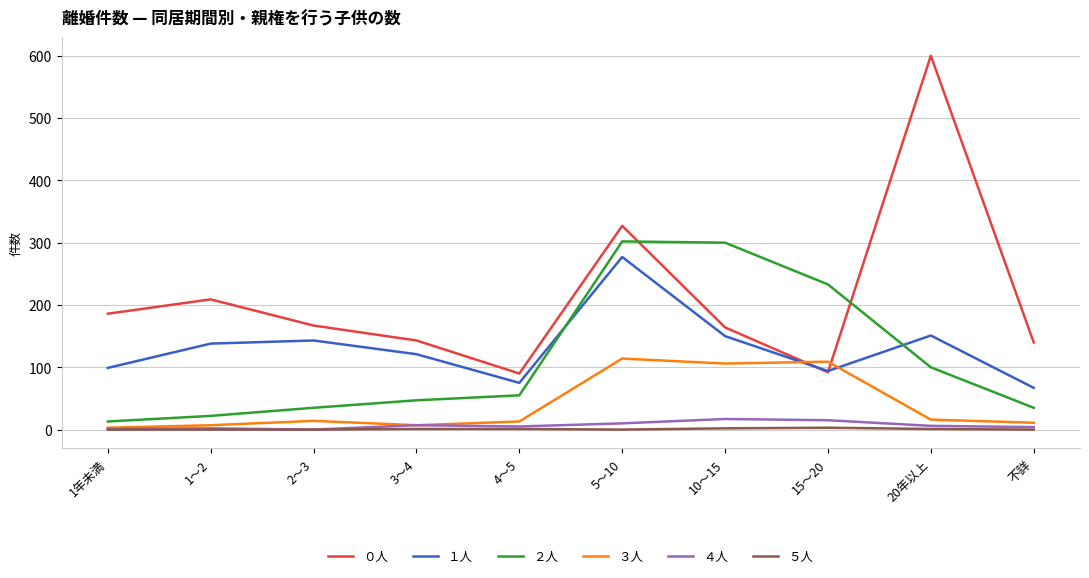

At which category does the chart reach its peak across all series?

20年以上